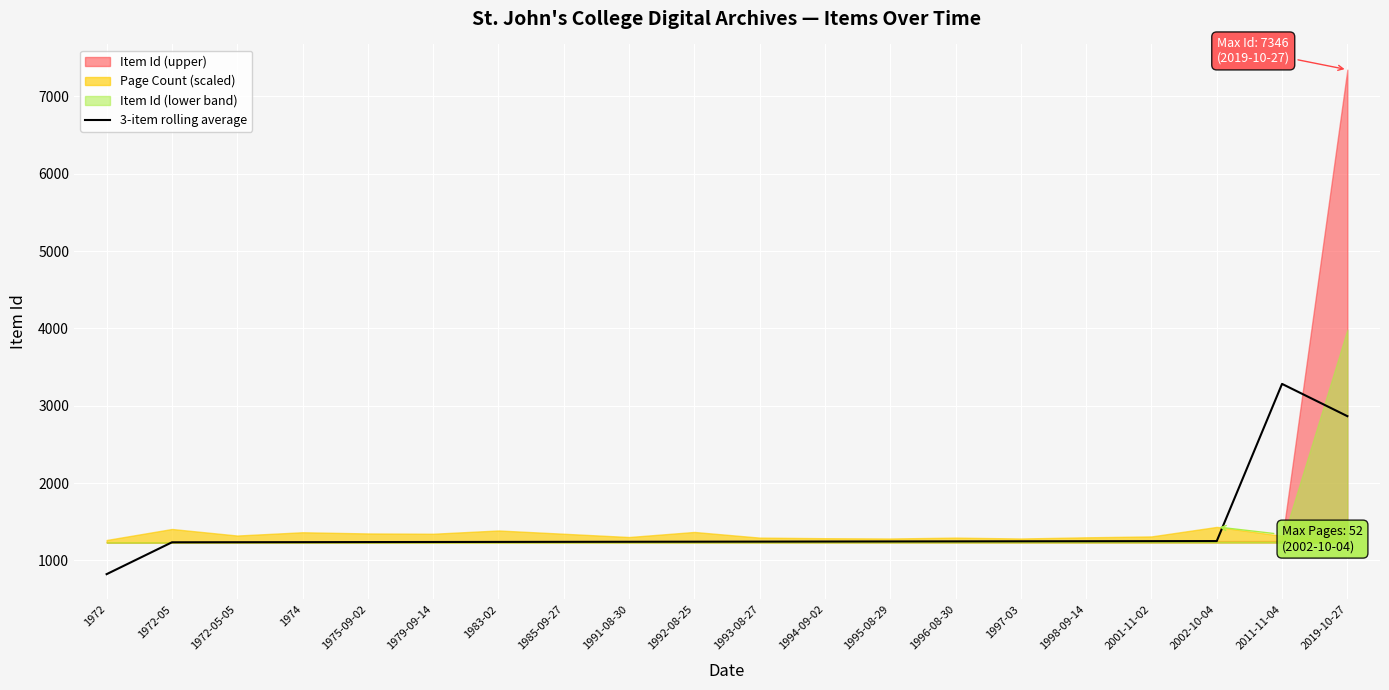

At which label does 3-item rolling average reach its peak?

2011-11-04